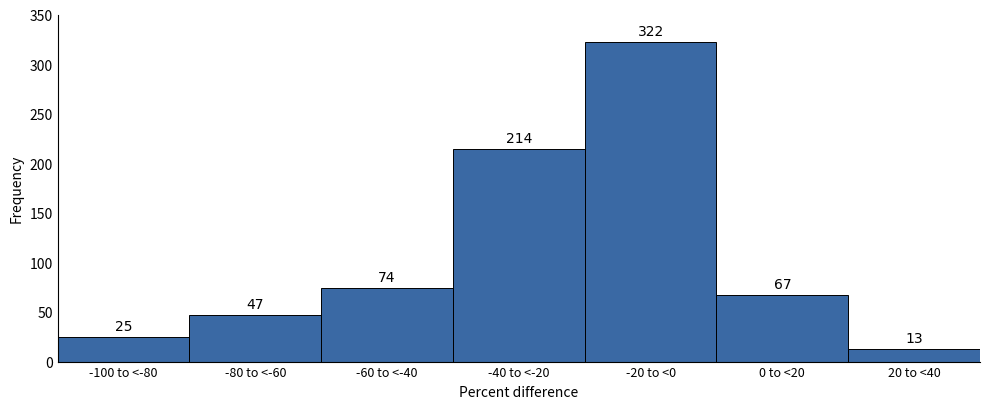

Reading left to right, list all the values displayed in this chart.

25	47	74	214	322	67	13